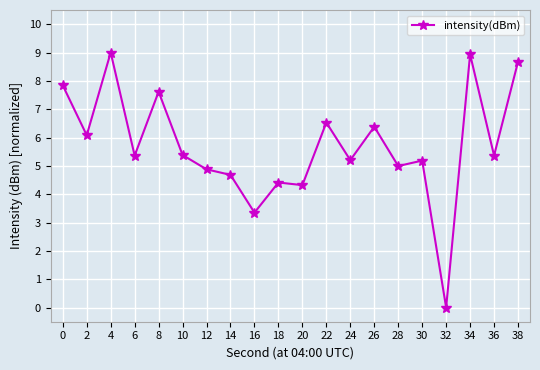

Reading right to left, extract all data points from this chart.

38=8.7	36=5.4	34=8.9	32=0.0	30=5.2	28=5.0	26=6.4	24=5.2	22=6.5	20=4.3	18=4.4	16=3.3	14=4.7	12=4.9	10=5.4	8=7.6	6=5.4	4=9.0	2=6.1	0=7.8